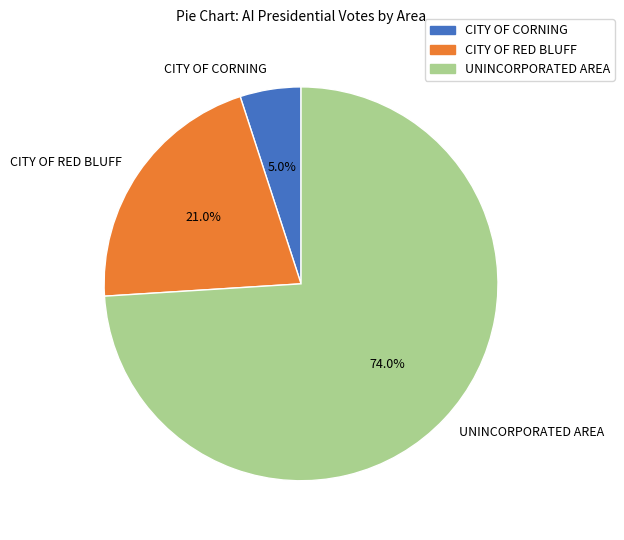

The CITY OF CORNING slice represents 5% of the pie. True or false?

True